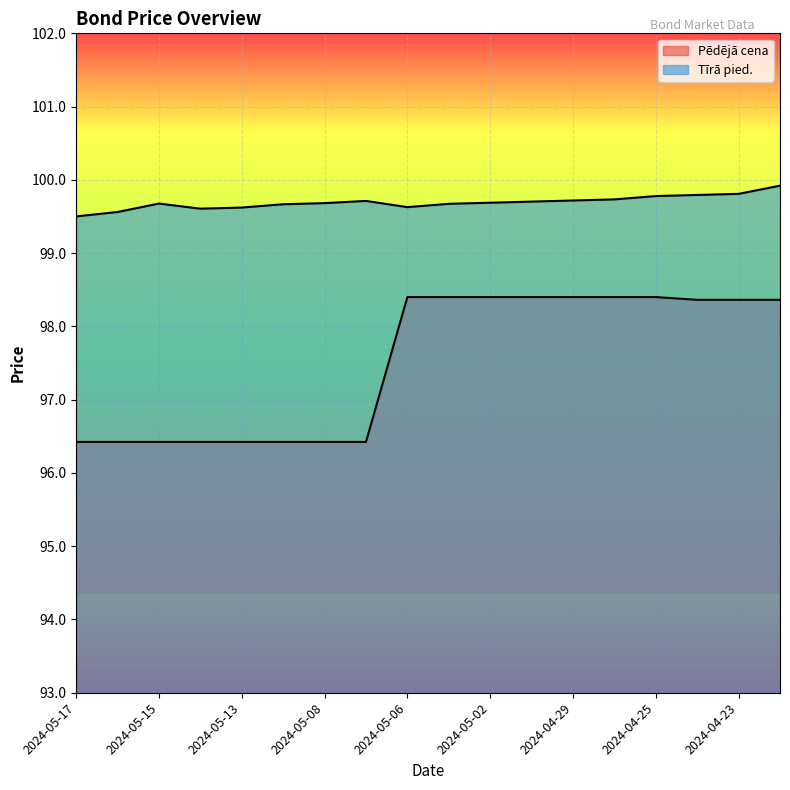

True or false: Pēdējā cena has more than 2 points higher than both neighbors.

False